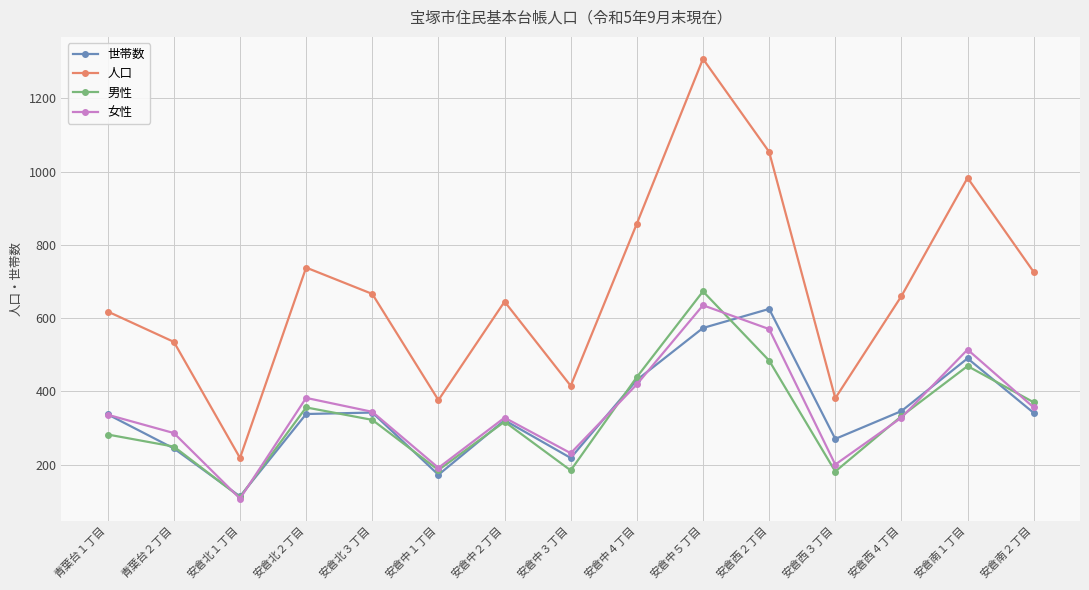

Does the chart display data point markers on the line(s)?

Yes